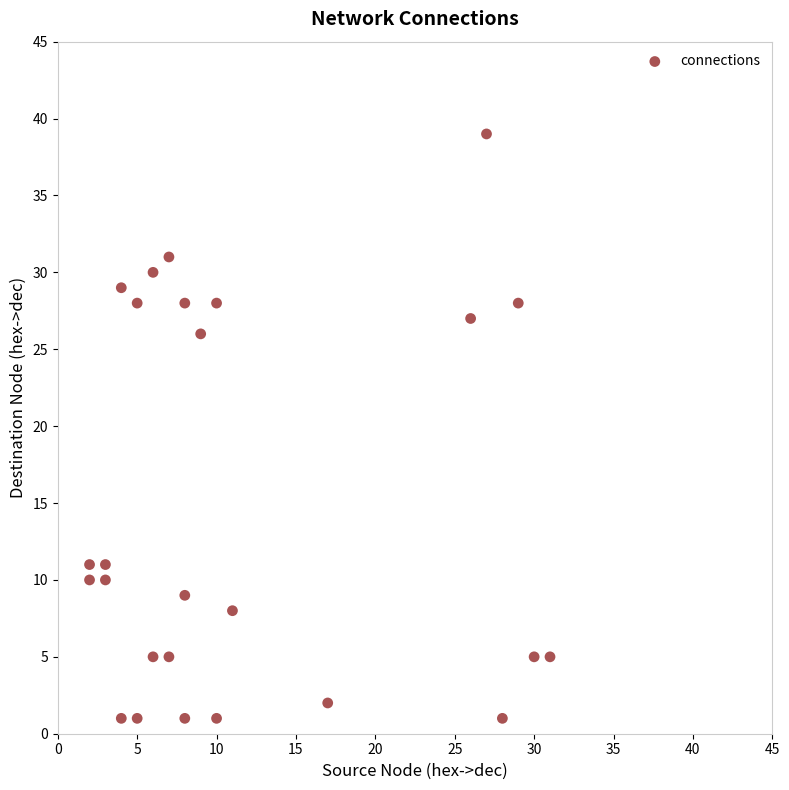

What is the range of Y values (max minus min)?

38